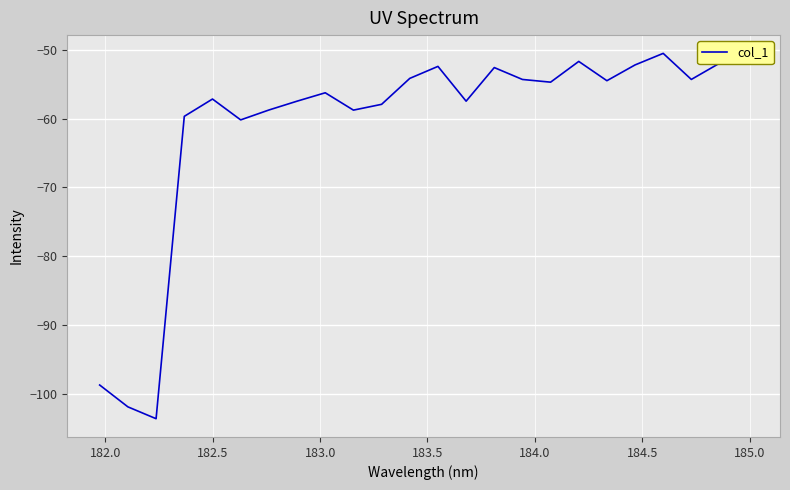

What is the difference between the maximum and second lowest values?

51.4